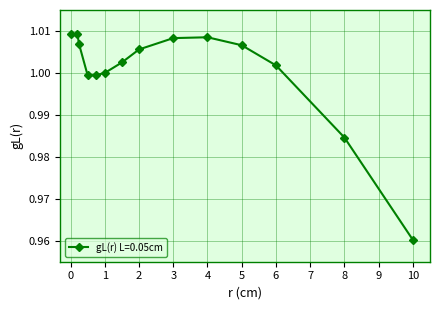

True or false: there are more than 0 points higher than both neighbors.

True